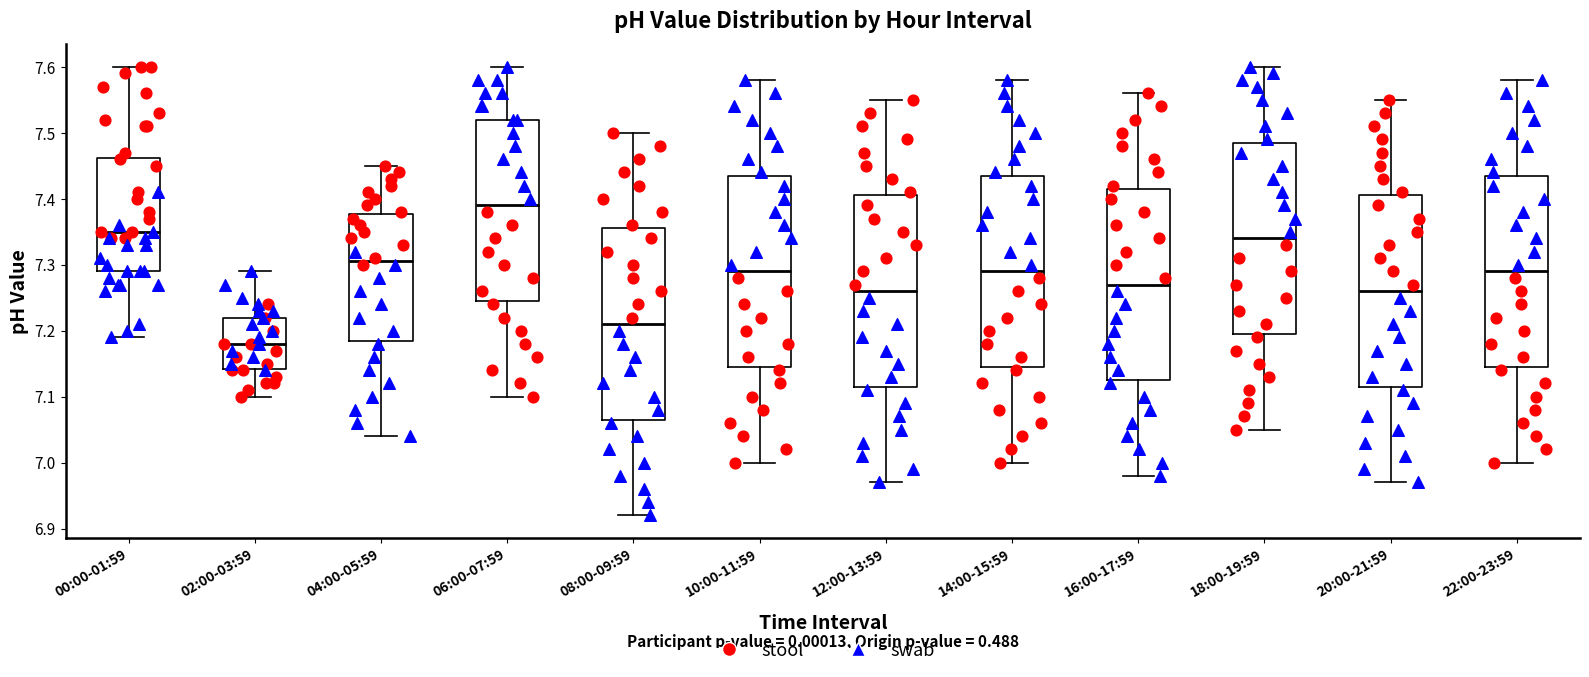

Where does the median line of the box for 14:00-15:59 sit on the y-axis? The values are not printed on the chart, so give them approximately, as read against the axis.

7.29